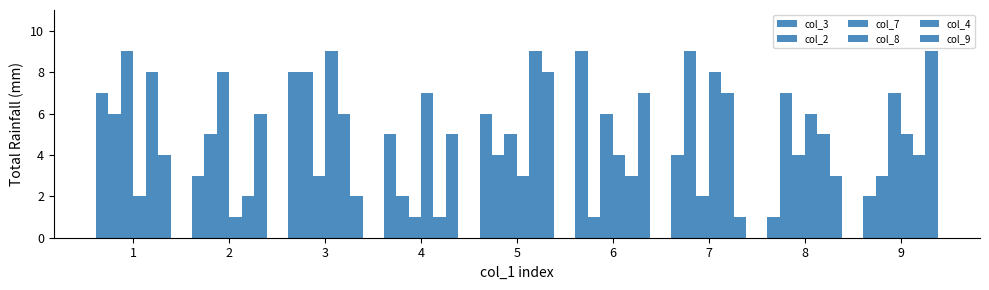

The col_3 series shows 2 at 9. True or false?

True